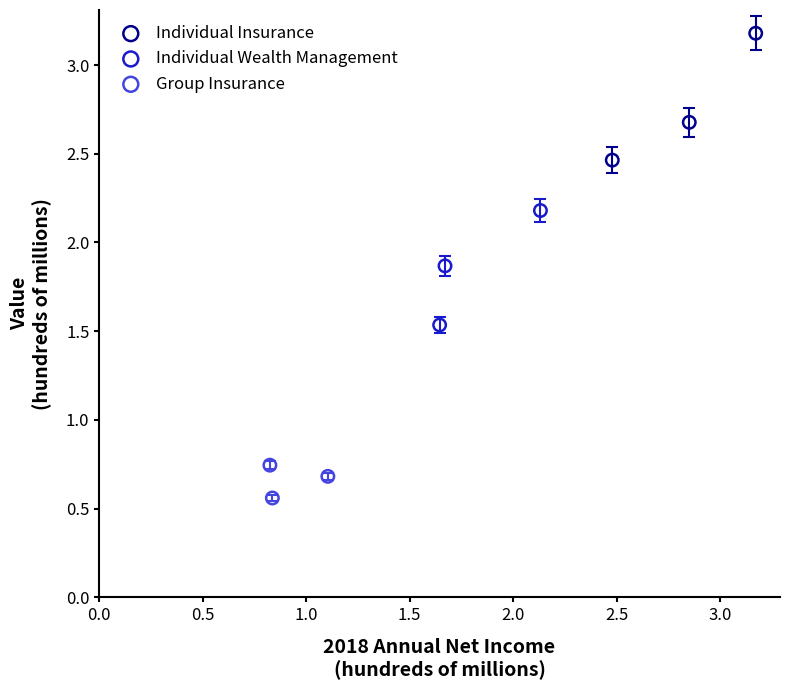

What are all the series names shown in the legend?

Individual Insurance, Individual Wealth Management, Group Insurance